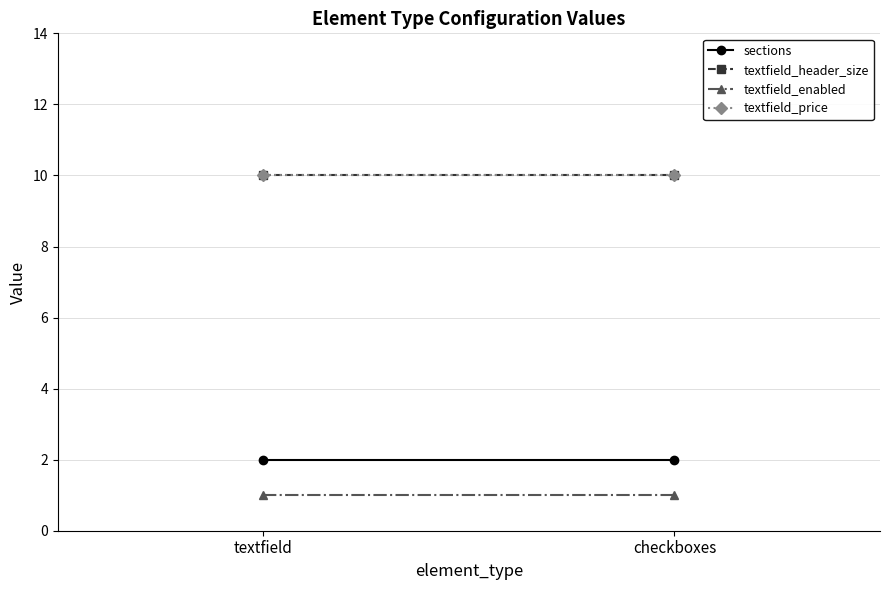

How many series are shown in this chart?

4